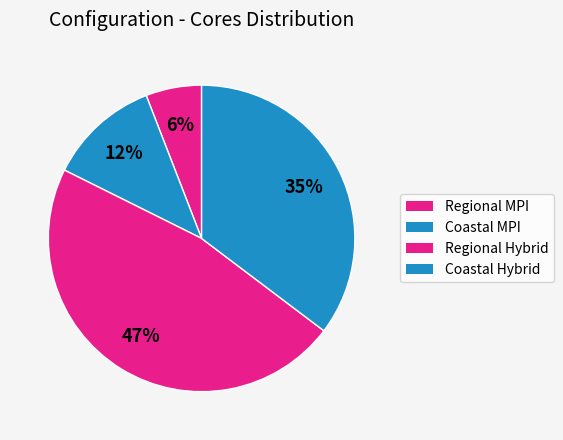

True or false: Regional Hybrid accounts for 47% of the total.

True